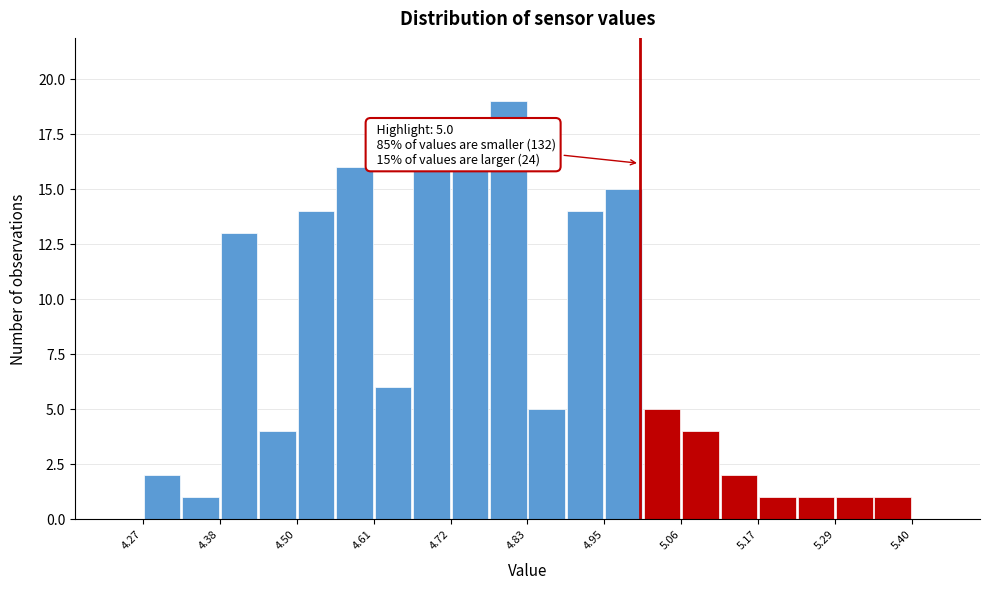

Around what value on the x-axis is the tallest bar? Give the approximate position of its centre, as read against the axis.

4.80